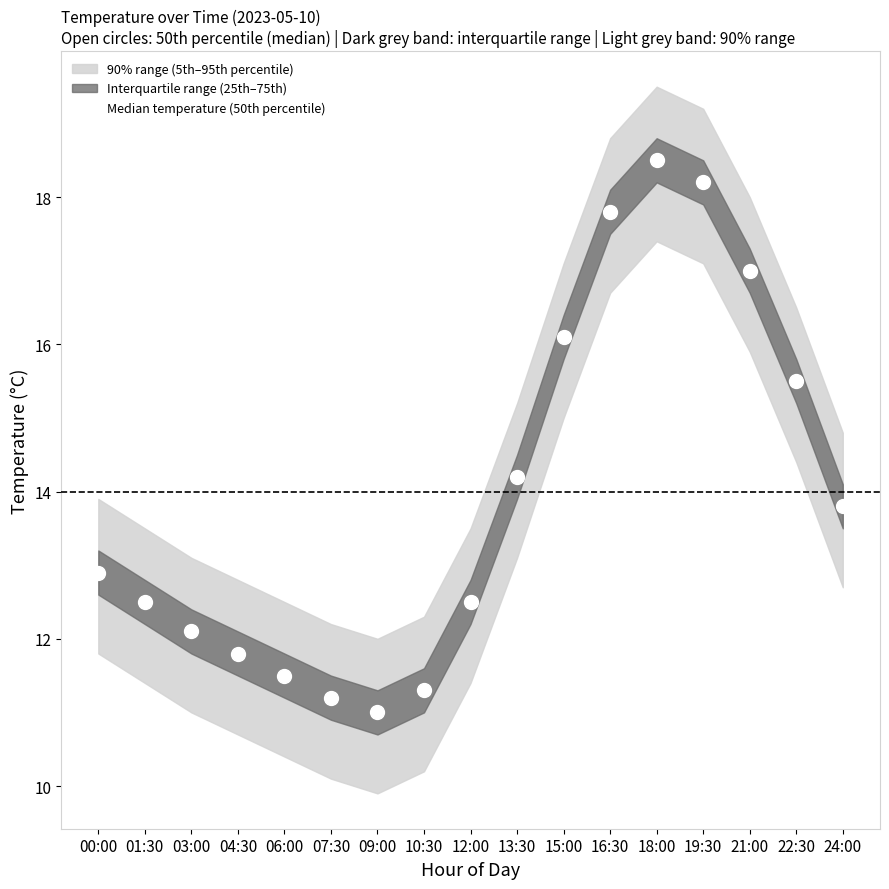

List the labels in order of value, smallest first.

09:00, 07:30, 10:30, 06:00, 04:30, 03:00, 01:30, 12:00, 00:00, 24:00, 13:30, 22:30, 15:00, 21:00, 16:30, 19:30, 18:00